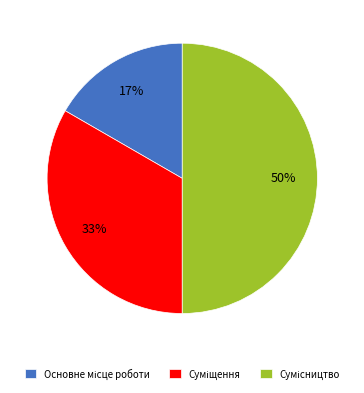

To the nearest percent, what is the difference between the largest and smallest slice percentages?

33%